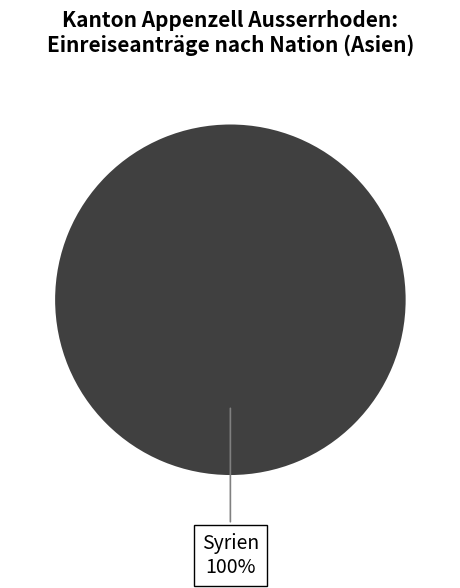

Count the number of slices in the pie.

1